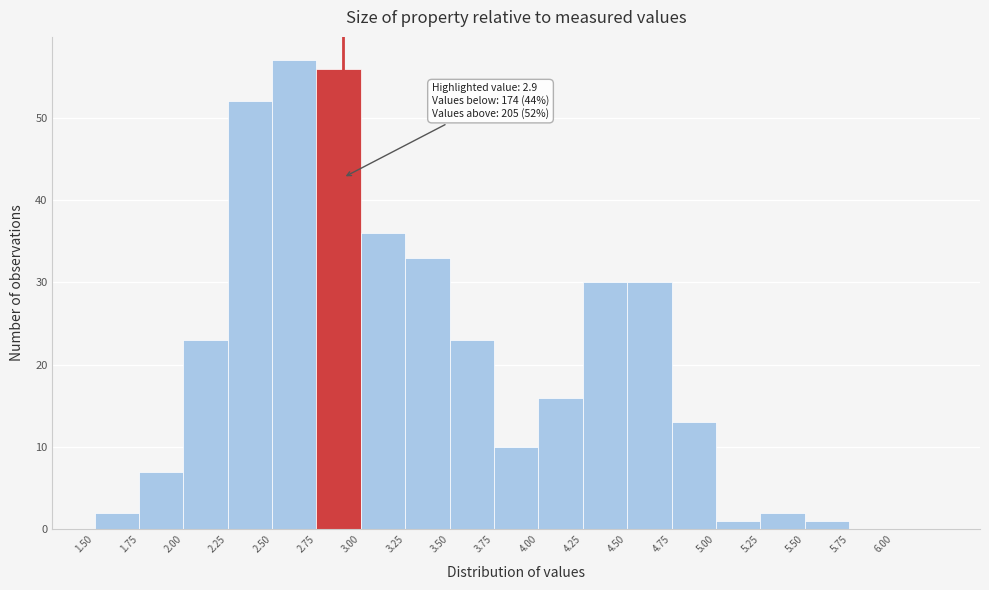

Over which range of the x-axis is the bar tallest?

2.50 to 2.75